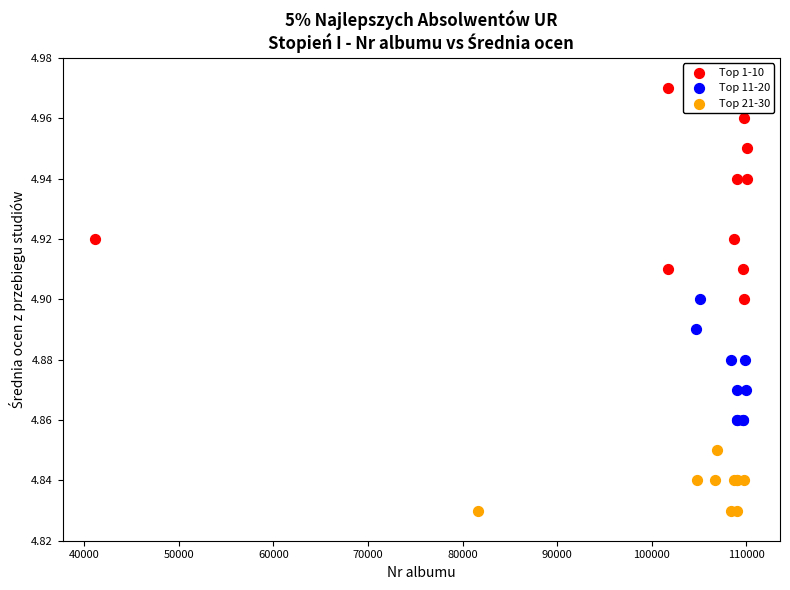

Which series contains the highest Y value?

Top 1-10